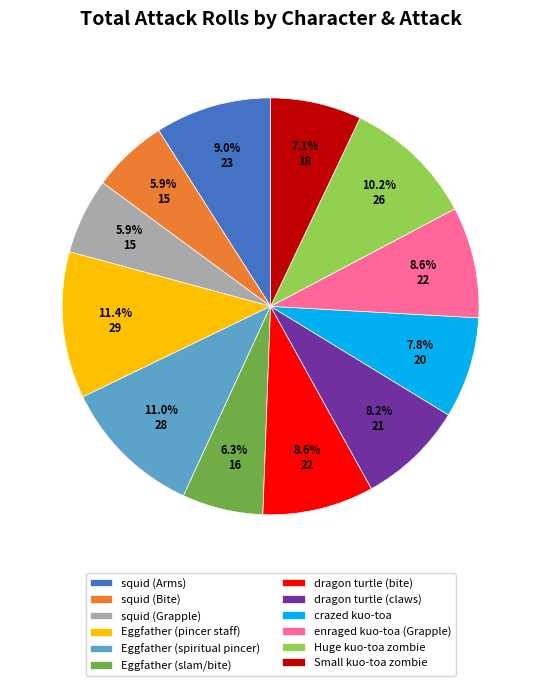

The Small kuo-toa zombie slice represents 7% of the pie. True or false?

True